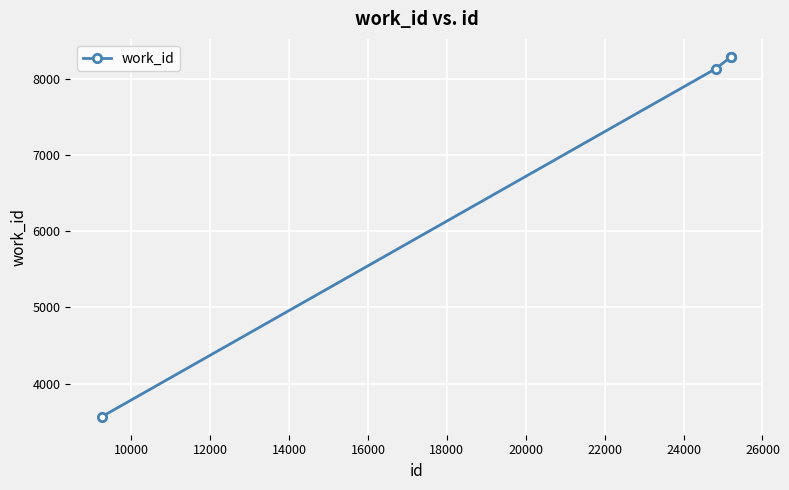

What is the value of the 2nd point from the left?

8129